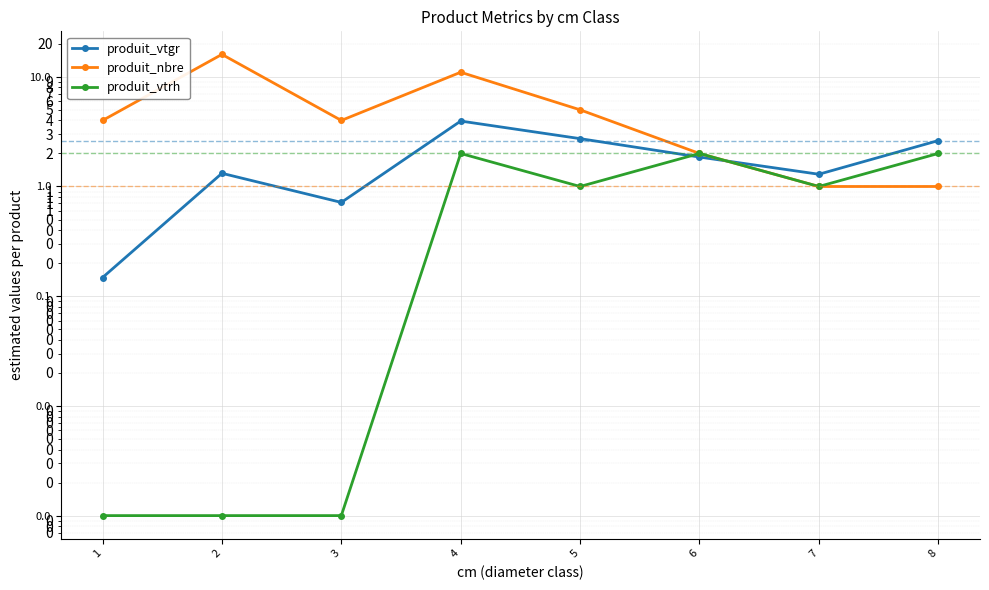

What is the sum of the produit_nbre values at 1 and 6?

6.0